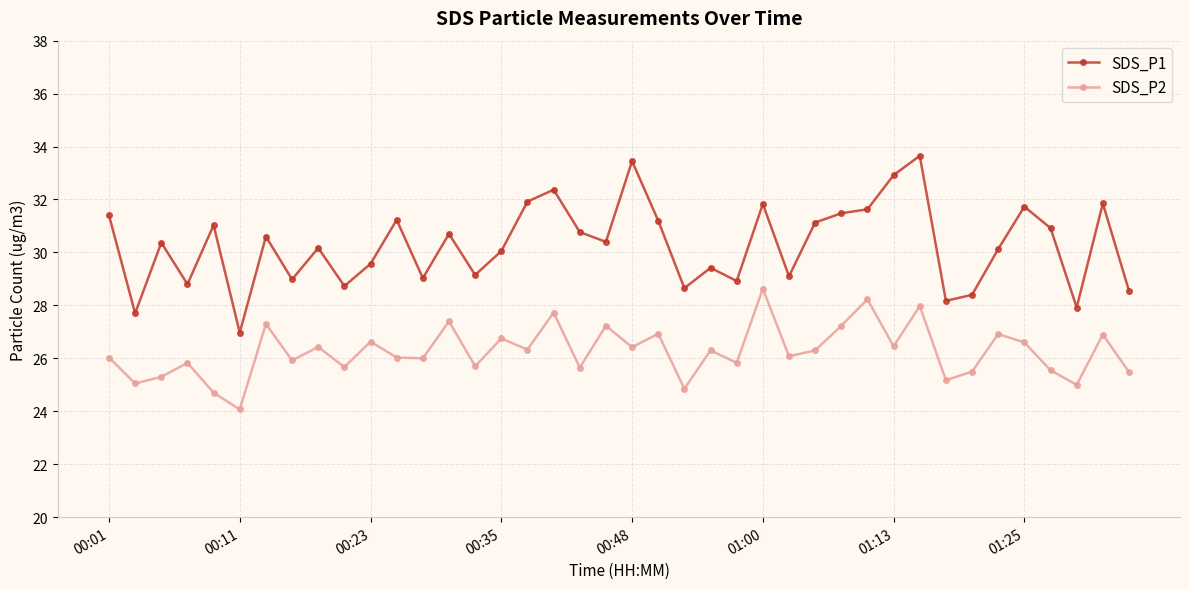

Which series has the widest spread of values?

SDS_P1